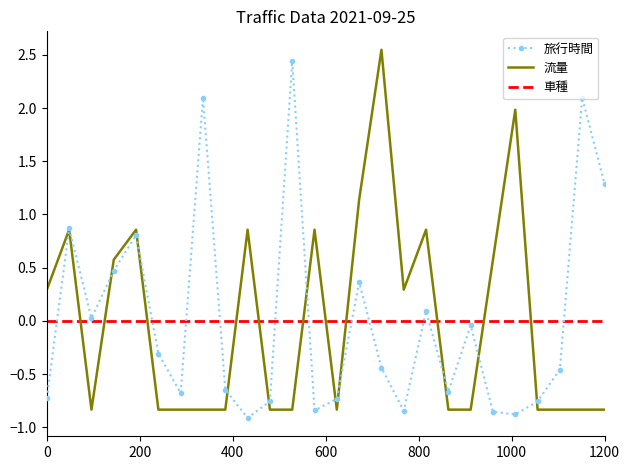

How many times do 車種 and 流量 cross each other?

11